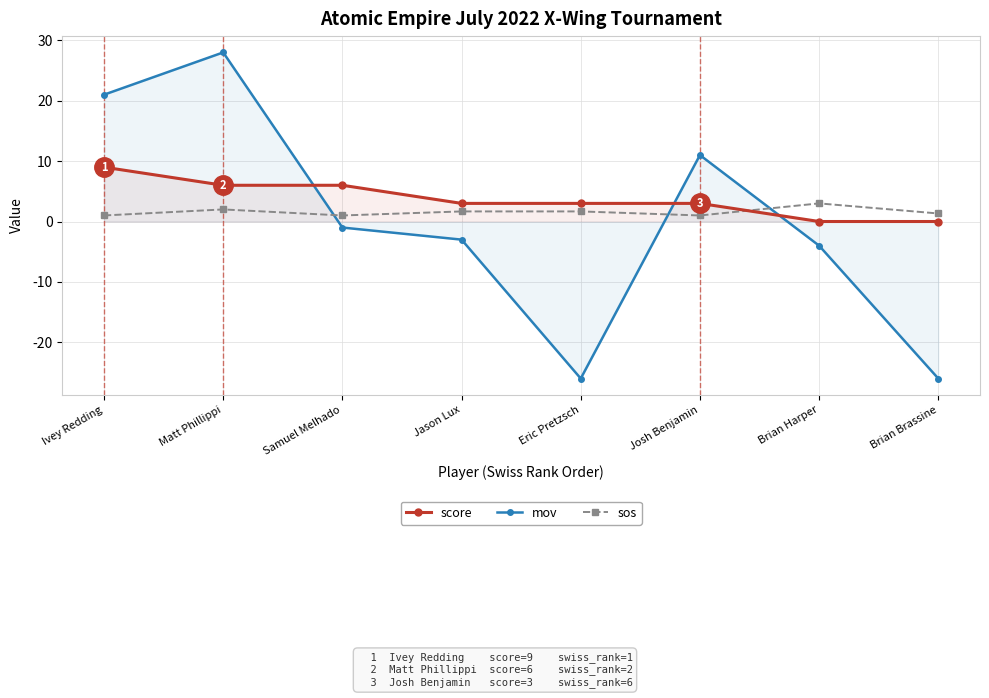

After their last crossing, which series has the higher values: score or mov?

score